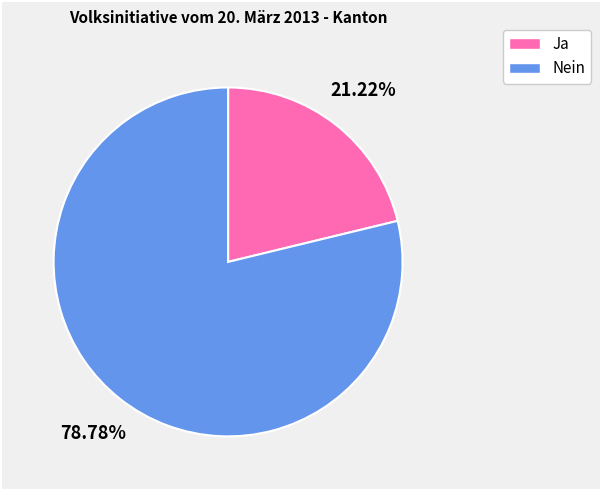

What portion of the pie excludes Ja?

78.8%